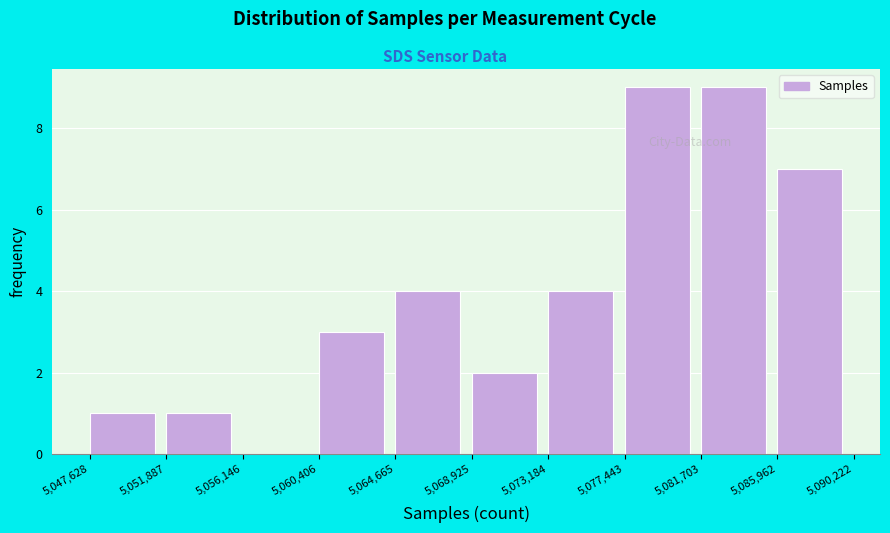

Reading left to right, list every bar in this chart as the range it spans on the x-axis followed by its height. The values are not printed on the chart, so give them approximately, as read against the axis.

5,047,628 to 5,051,887: 1
5,051,887 to 5,056,146: 1
5,056,146 to 5,060,406: 0
5,060,406 to 5,064,665: 3
5,064,665 to 5,068,925: 4
5,068,925 to 5,073,184: 2
5,073,184 to 5,077,443: 4
5,077,443 to 5,081,703: 9
5,081,703 to 5,085,962: 9
5,085,962 to 5,090,222: 7